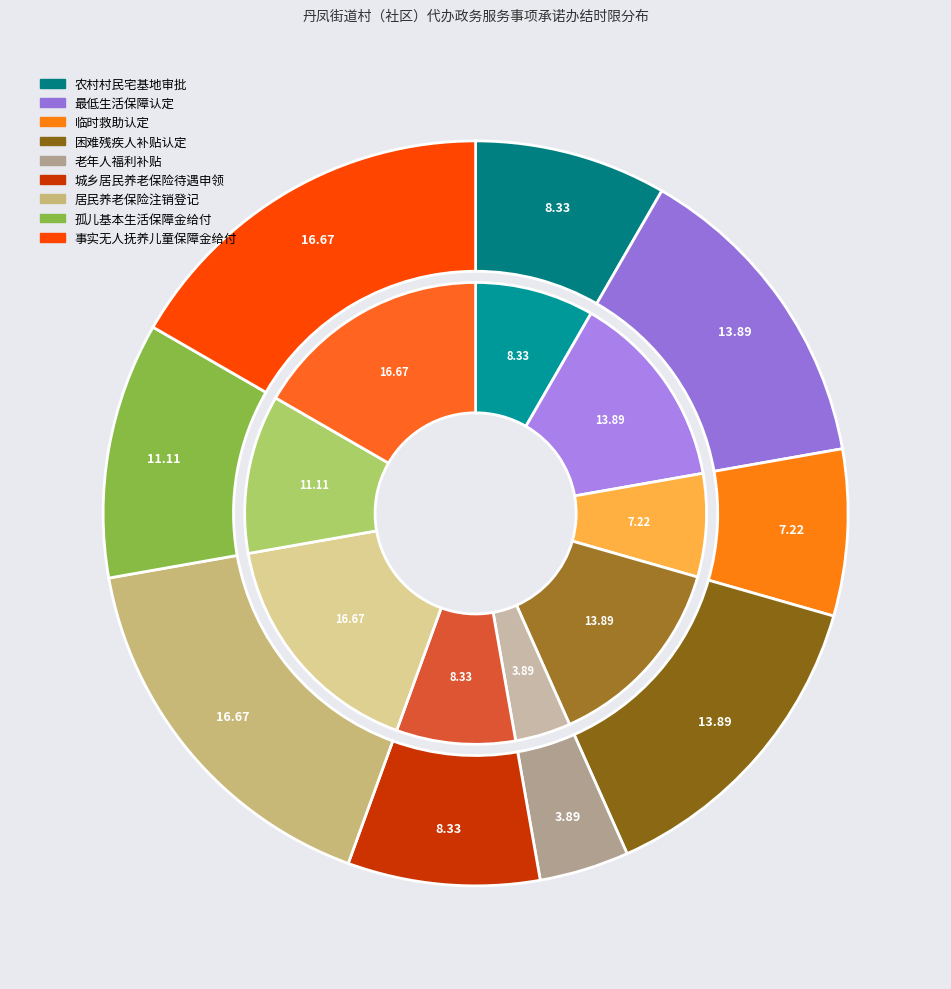

Combined, what portion of the pie is 孤儿基本生活保障金给付 and 居民养老保险注销登记?

27.8%